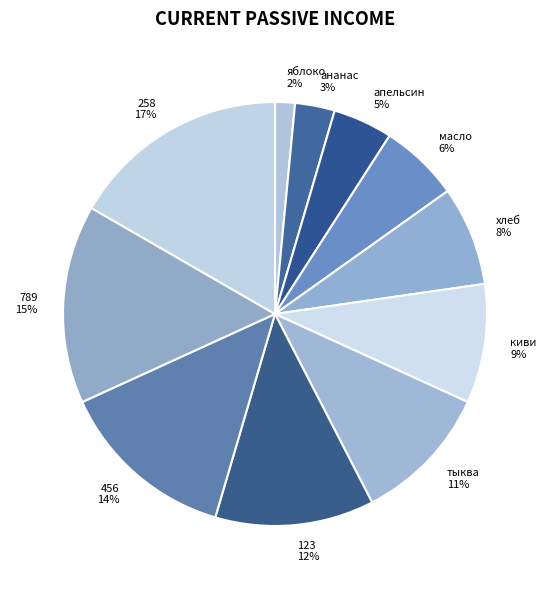

To the nearest percent, what percentage of the pie is яблоко?

2%